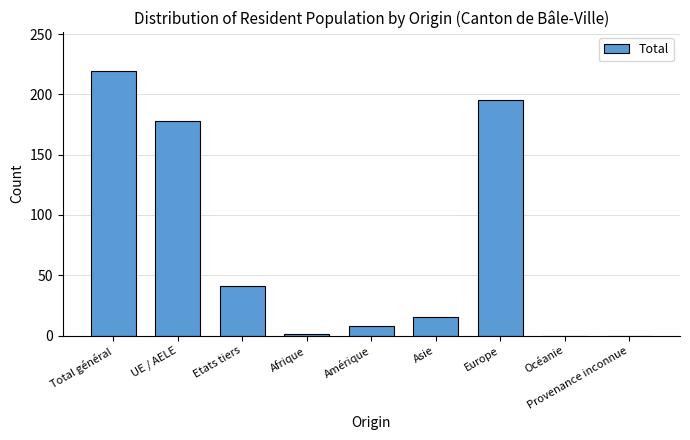

The value at Etats tiers is 54. True or false?

False